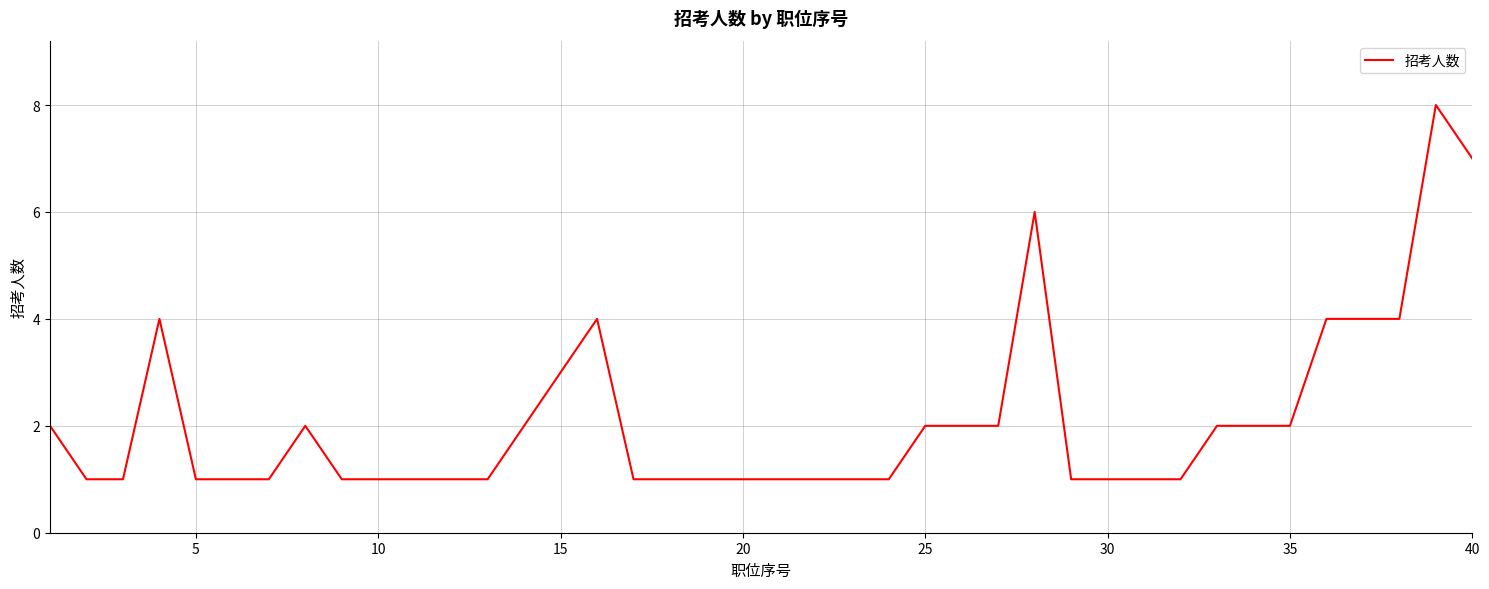

What is the difference between the maximum and minimum values?

7